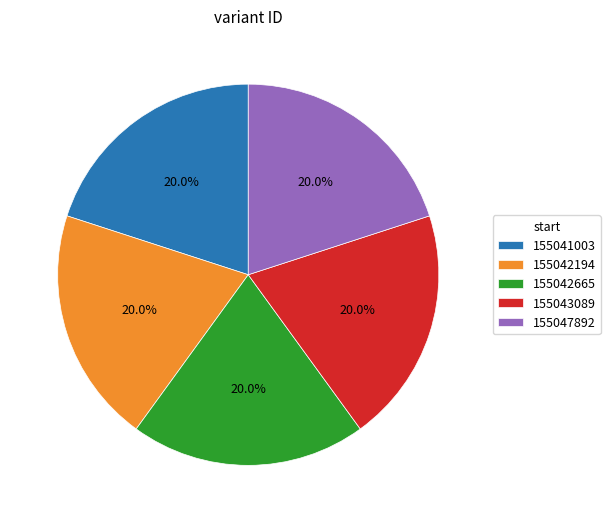

What is the ratio of the value at 155042665 to the value at 155041003?

1.0